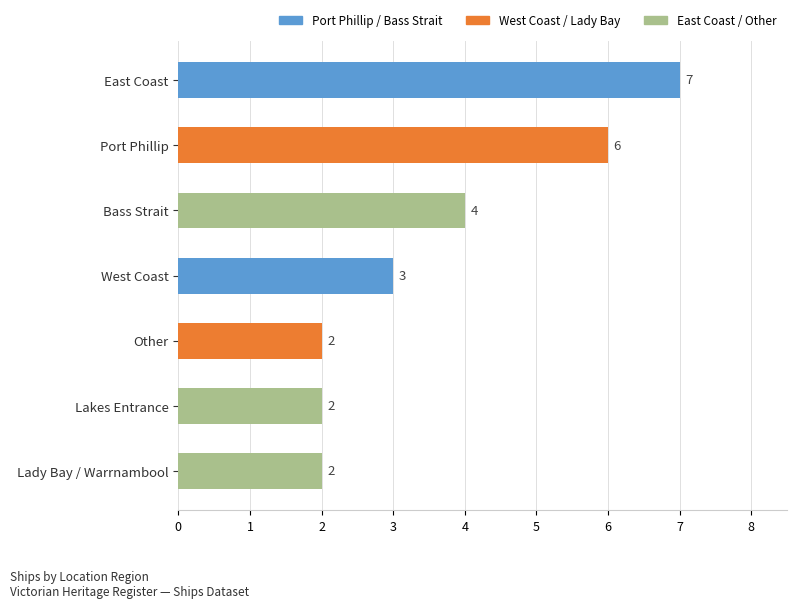

What is the smallest value displayed?

2